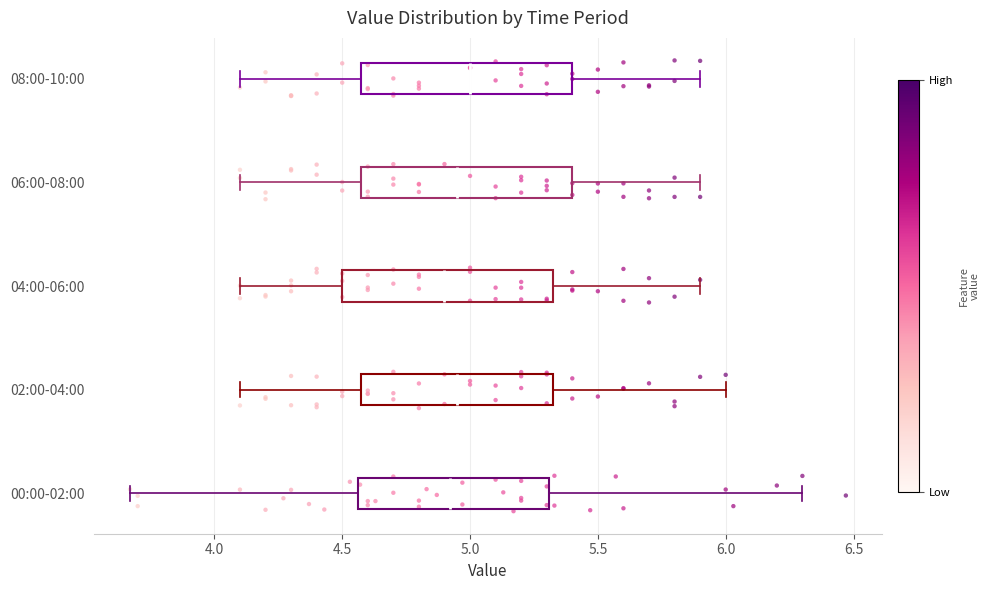

Reading bottom to top, transcribe this box plot: for each box, give where its median line is, the range the box spans, and where its two whiskers end, as read against the x-axis. The values are not printed on the chart, so give them approximately, as read against the axis.

00:00-02:00: median 4.90, box 4.55 to 5.30, whiskers 3.65 to 6.30
02:00-04:00: median 4.95, box 4.60 to 5.35, whiskers 4.10 to 6.00
04:00-06:00: median 4.90, box 4.50 to 5.35, whiskers 4.10 to 5.90
06:00-08:00: median 4.95, box 4.60 to 5.40, whiskers 4.10 to 5.90
08:00-10:00: median 5.00, box 4.60 to 5.40, whiskers 4.10 to 5.90